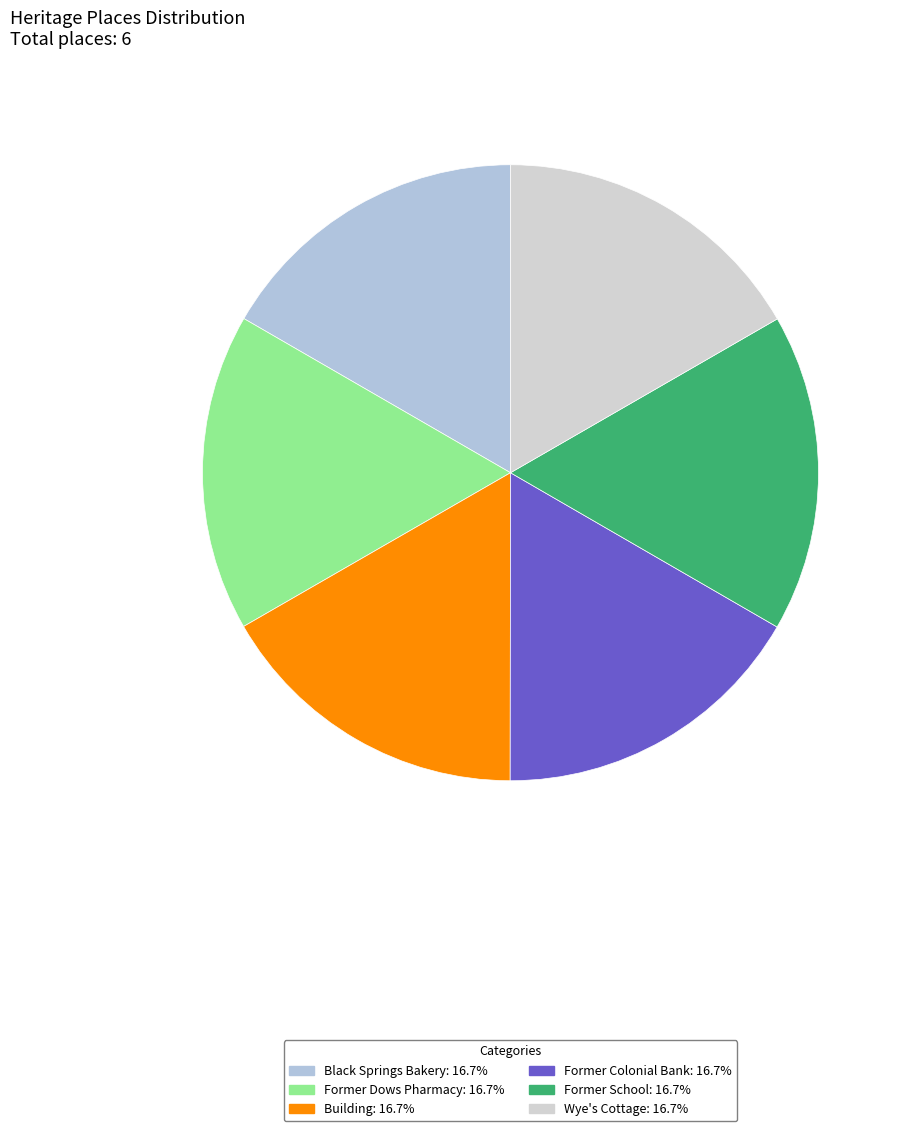

Is there any slice that represents more than half of the pie?

No